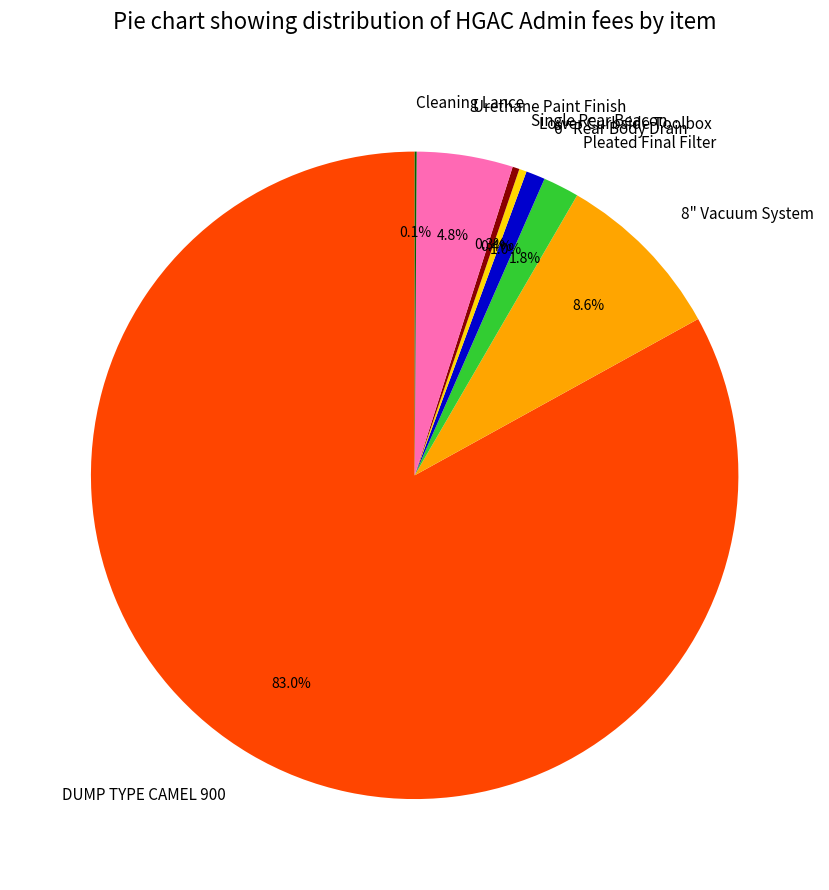

What is the ratio of the value at 8" Vacuum System to the value at Pleated Final Filter?

4.8